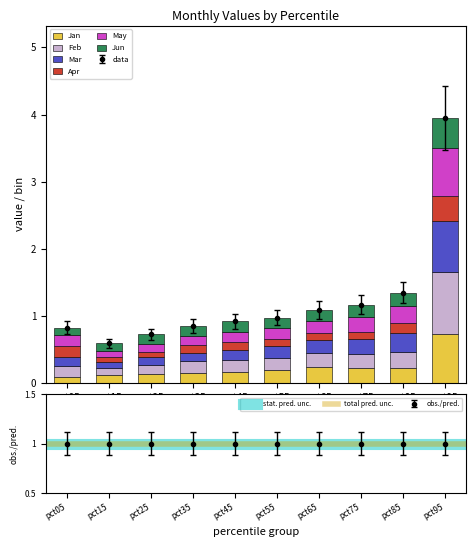

At which category is the sum across all series the highest?

pct95